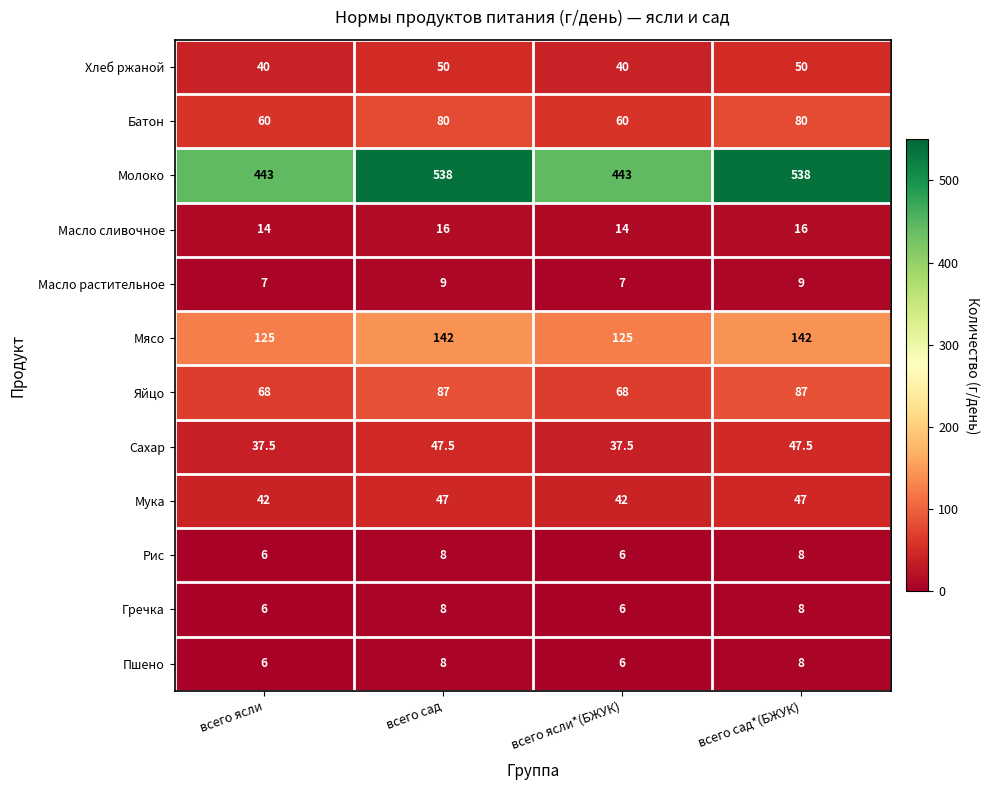

What is the total value across all series at всего сад?

1040.5